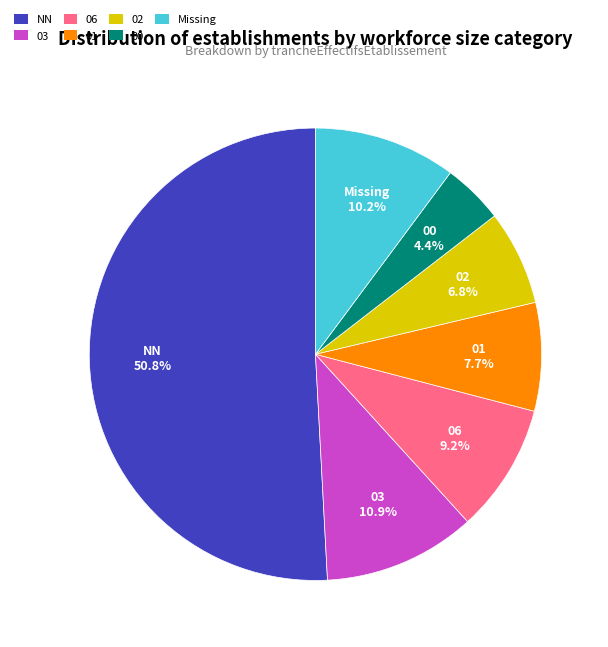

To the nearest percent, what portion does NN represent?

51%